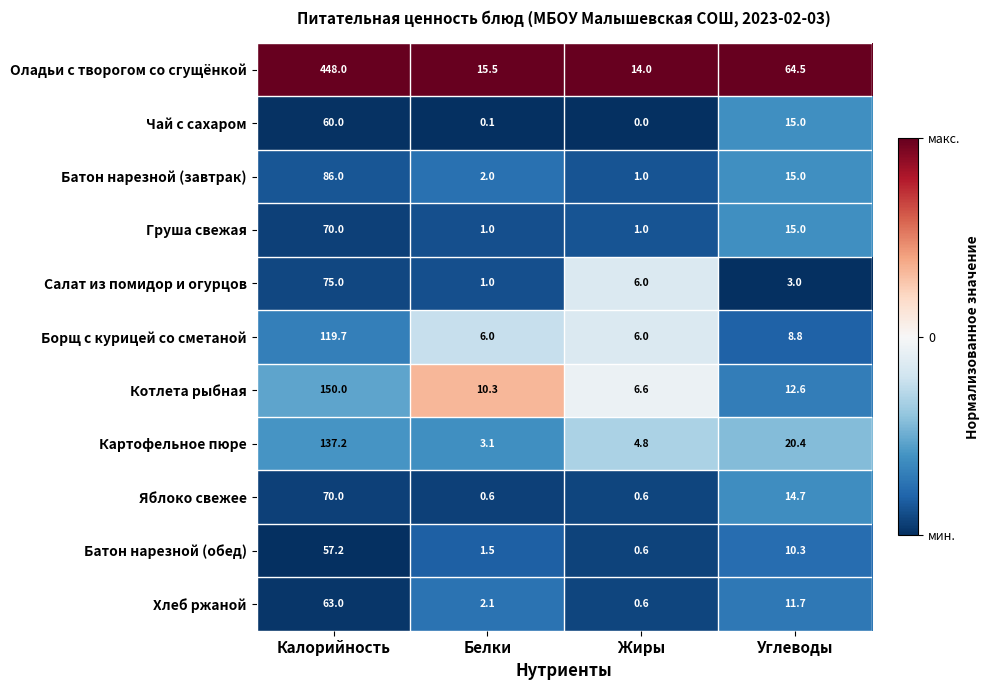

Count the number of categories in the chart.

4